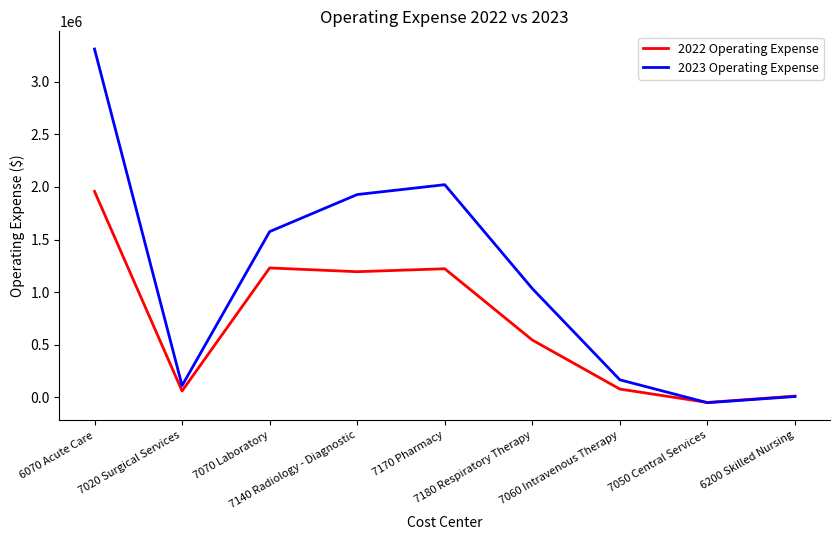

What position from the right is 7170 Pharmacy?

5